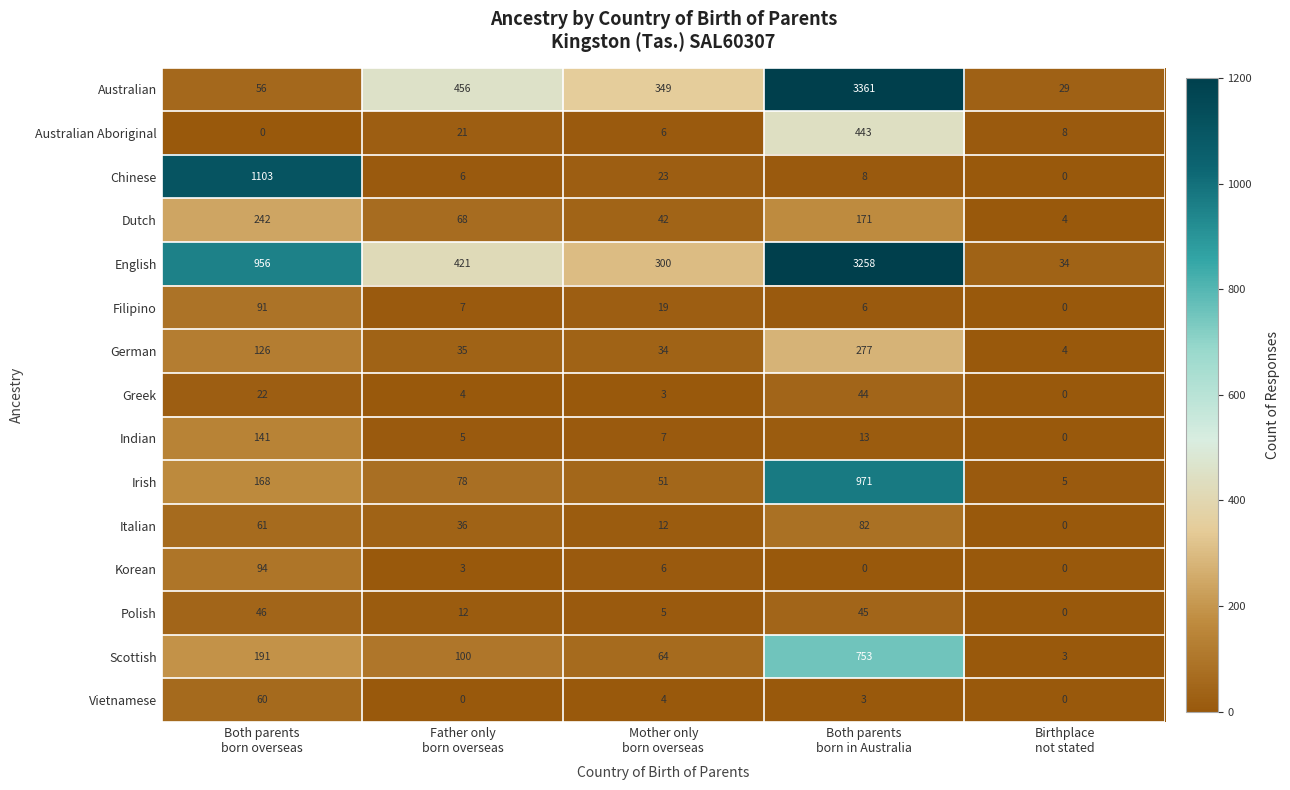

What is the sum of all Scottish values?

1111